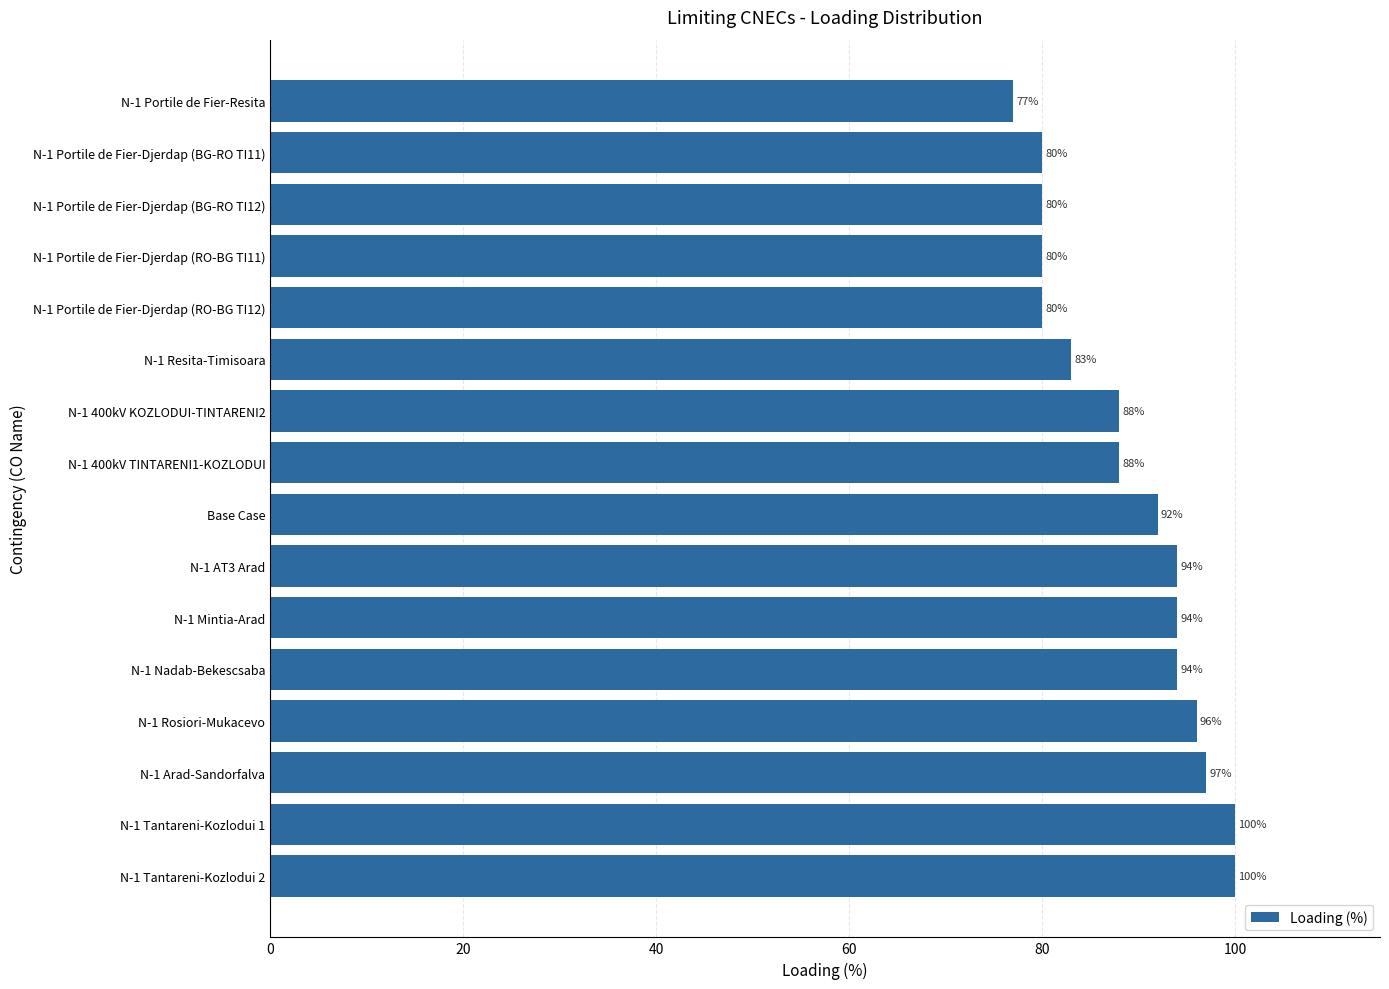

The chart shows a value of 88 at N-1 400kV TINTARENI1-KOZLODUI. True or false?

True